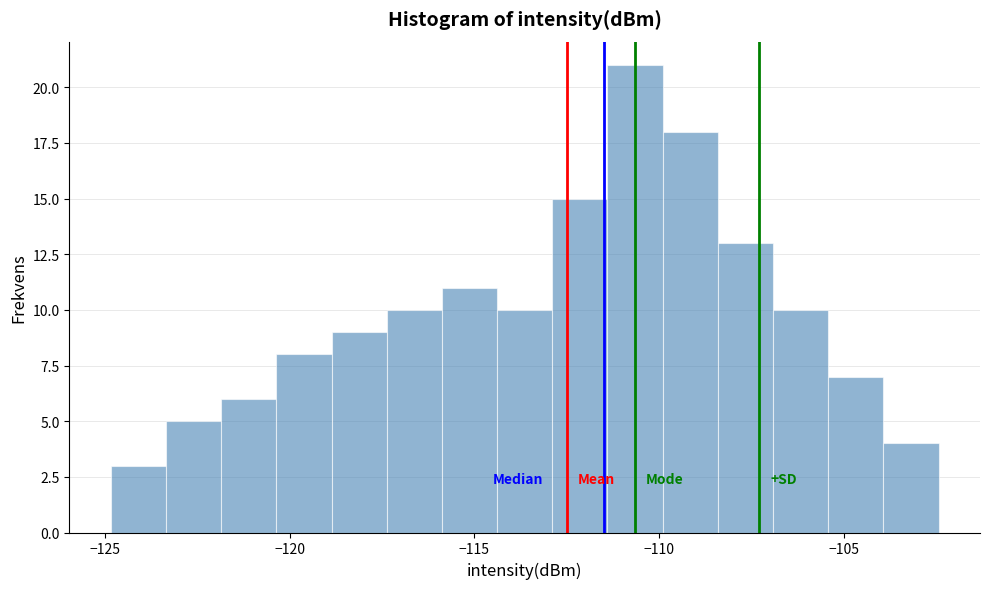

Read against the x-axis, roughly where is the centre of the tallest bar?

-110.5